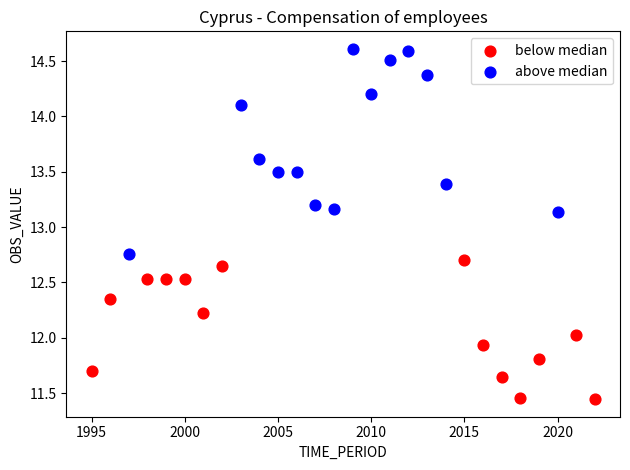

Which series reaches the maximum Y coordinate?

above median